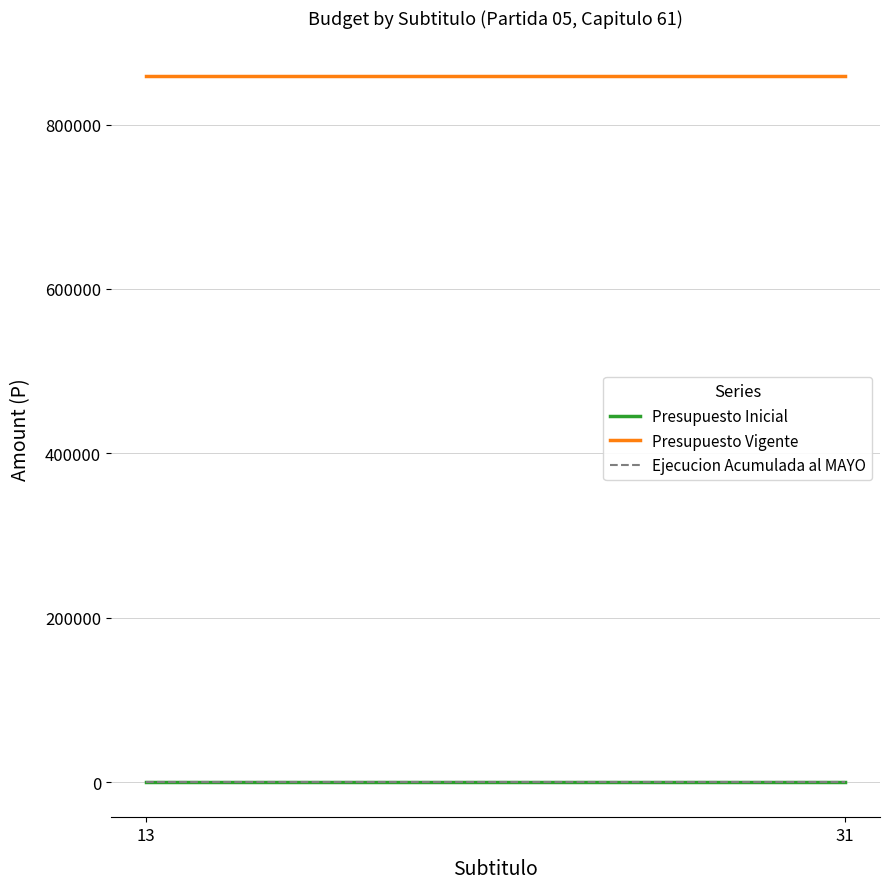

Which series has the widest spread of values?

Presupuesto Inicial